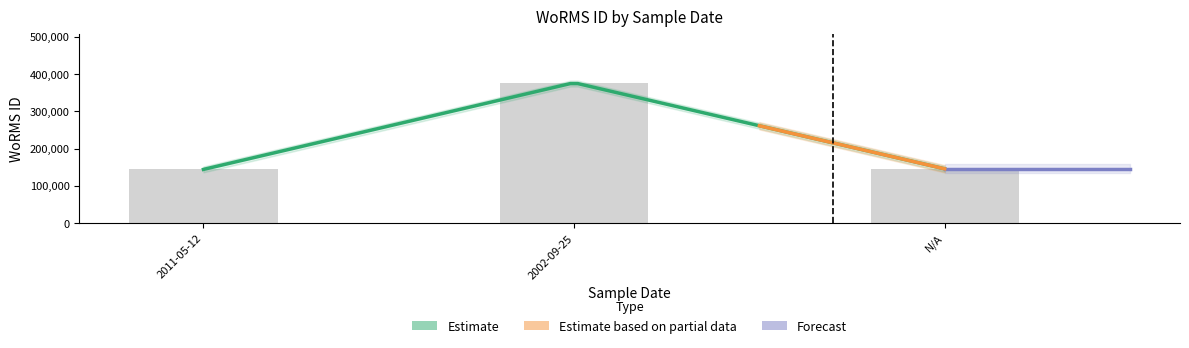

True or false: the data shows 204608 at N/A.

False